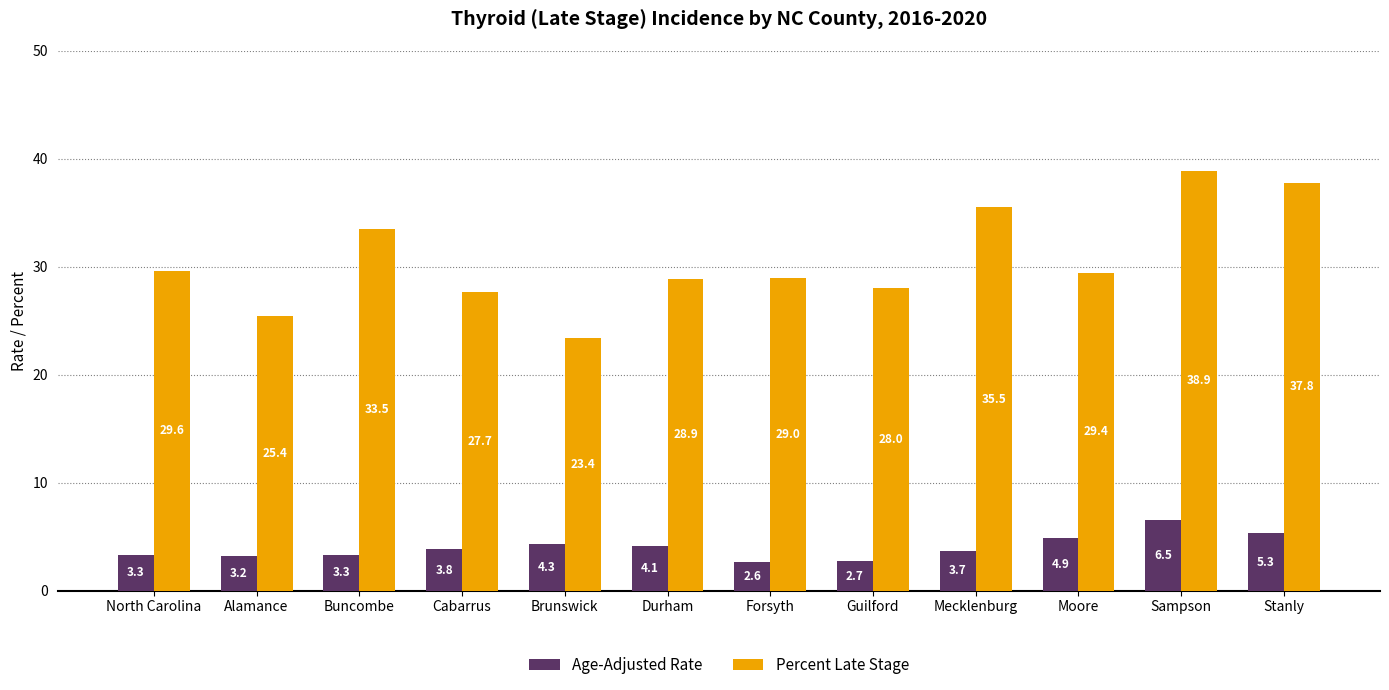

Is it true that Age-Adjusted Rate equals 8.0 at Moore?

False